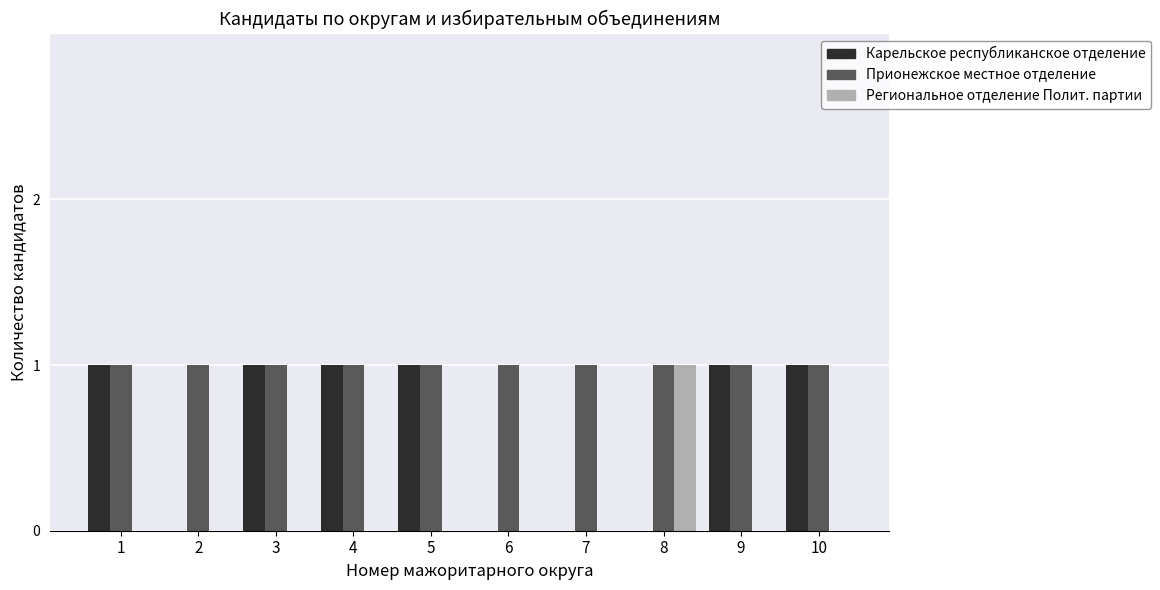

What is the spread (max minus min) of values at 5?

1